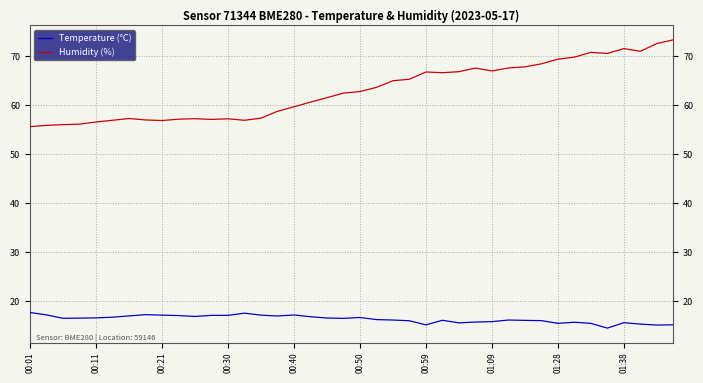

What is the maximum value shown in the chart?

73.3